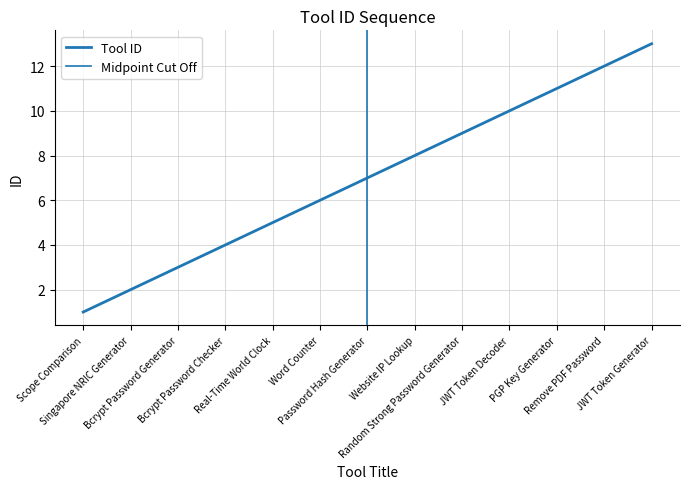

The value at Random Strong Password Generator is 6. True or false?

False